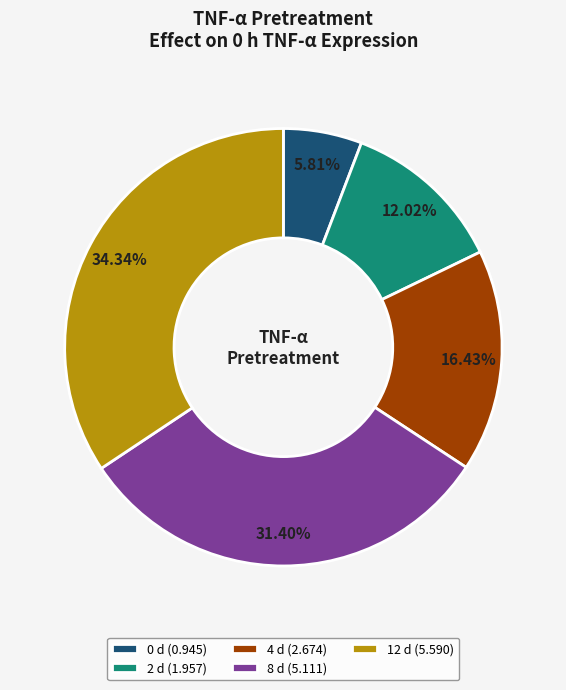

Does 2 d account for over 50% of the chart?

No